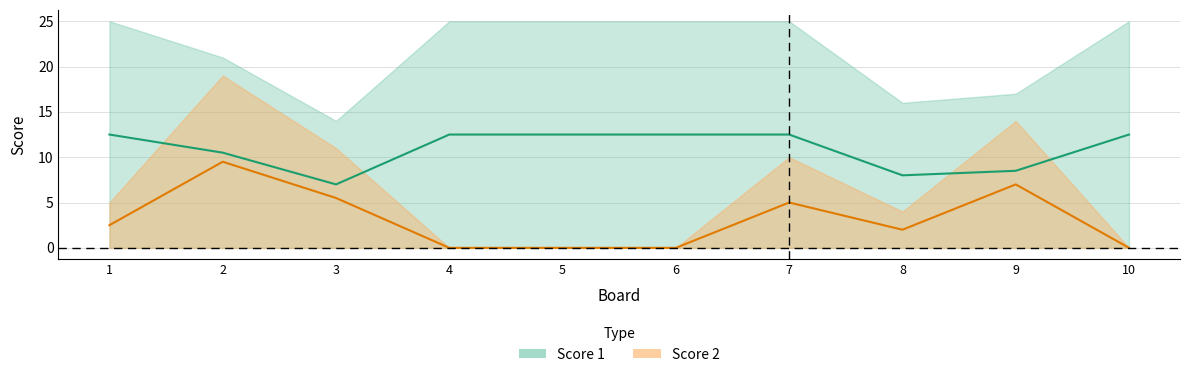

What is the spread (max minus min) of values at 1?

10.0